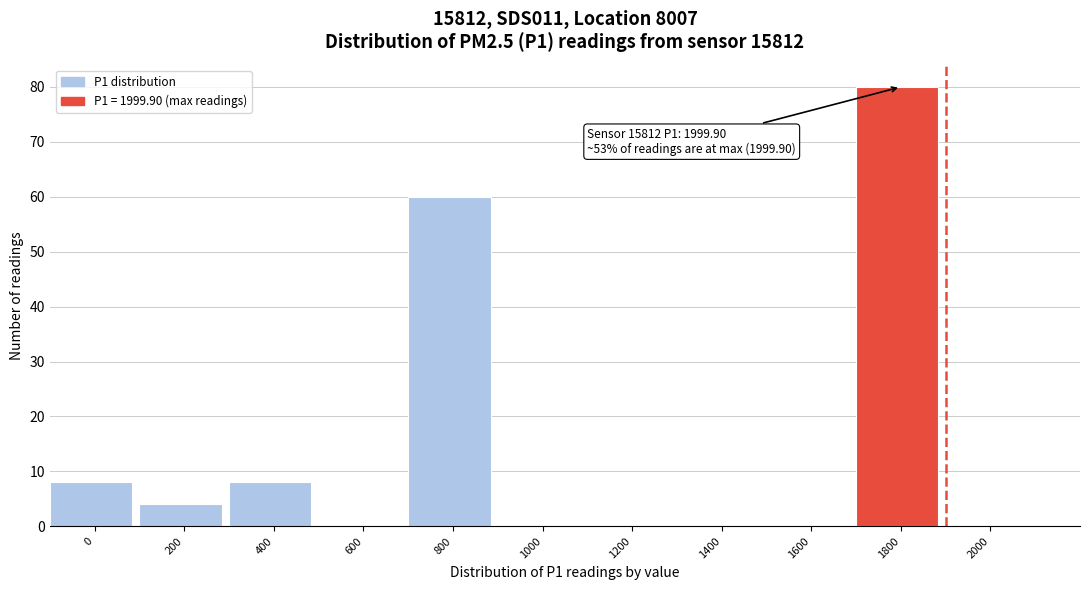

Reading right to left, list all the values displayed in this chart.

2000=0	1800=80	1600=0	1400=0	1200=0	1000=0	800=60	600=0	400=8	200=4	0=8